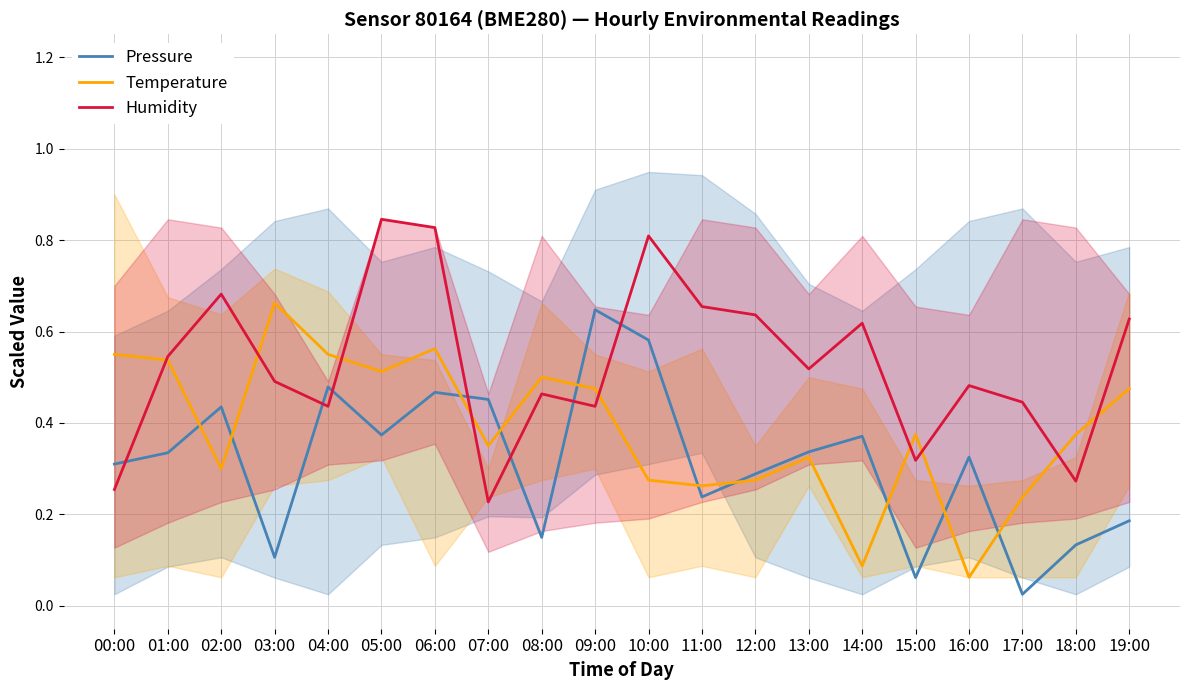

What are all the series names shown in the legend?

Pressure, Temperature, Humidity